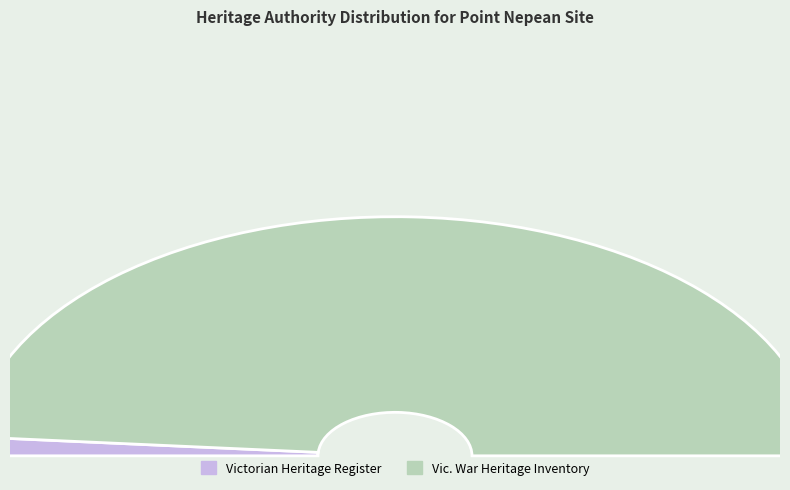

Which category accounts for the majority?

Vic. War Heritage Inventory